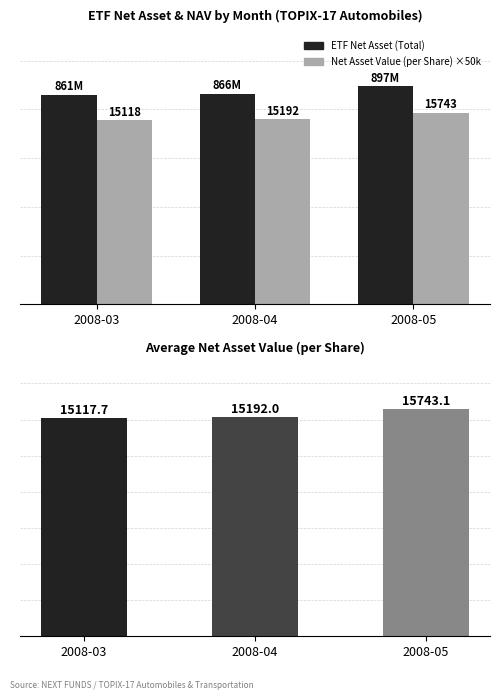

What are all the series names shown in the legend?

ETF Net Asset (Total), Net Asset Value (per Share) ×50k, Net Asset Value (per Share)